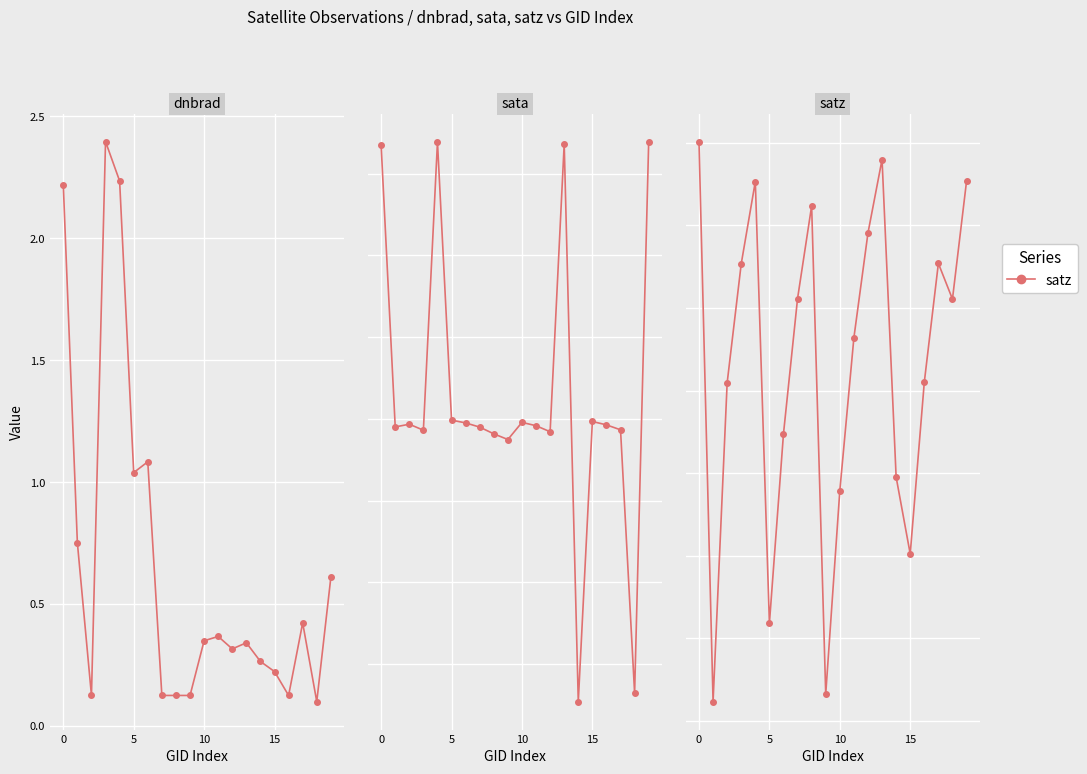

Reading left to right, what are all the values shown in this chart?

dnbrad: 2.2	0.8	0.1	2.4	2.2	1.0	1.1	0.1	0.1	0.1	0.3	0.4	0.3	0.3	0.3	0.2	0.1	0.4	0.1	0.6
sata: 267.4	95.1	96.7	93.1	269.5	99.2	97.5	95.0	90.8	87.4	97.9	95.8	92.1	268.3	-73.0	98.4	96.3	93.3	-67.8	269.7
satz: 70.2	2.3	40.9	55.4	65.3	11.8	34.8	51.1	62.4	3.2	27.8	46.4	59.1	68.0	29.5	20.2	41.0	55.4	51.1	65.3